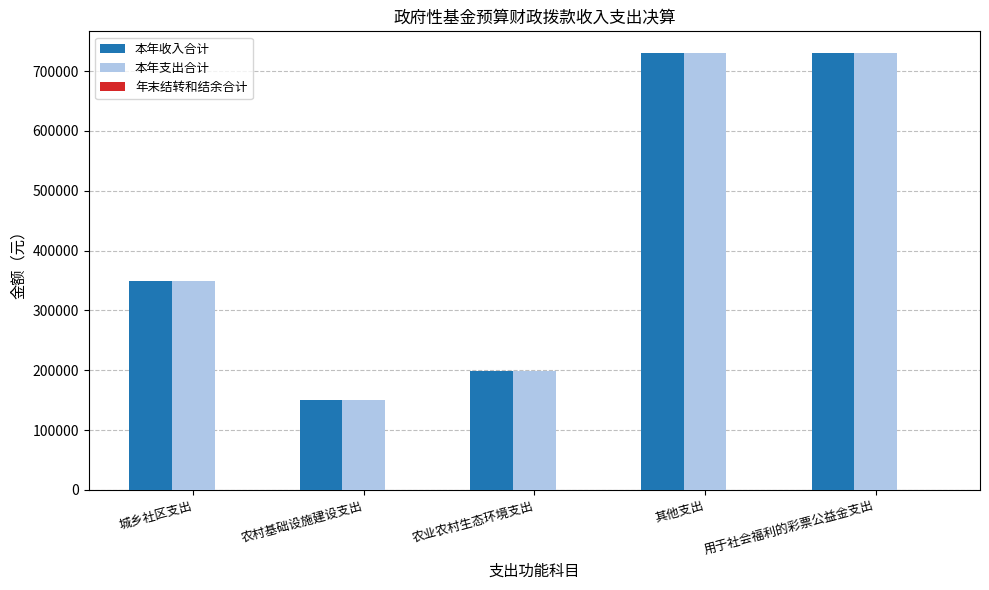

What is the smallest value displayed?

150000